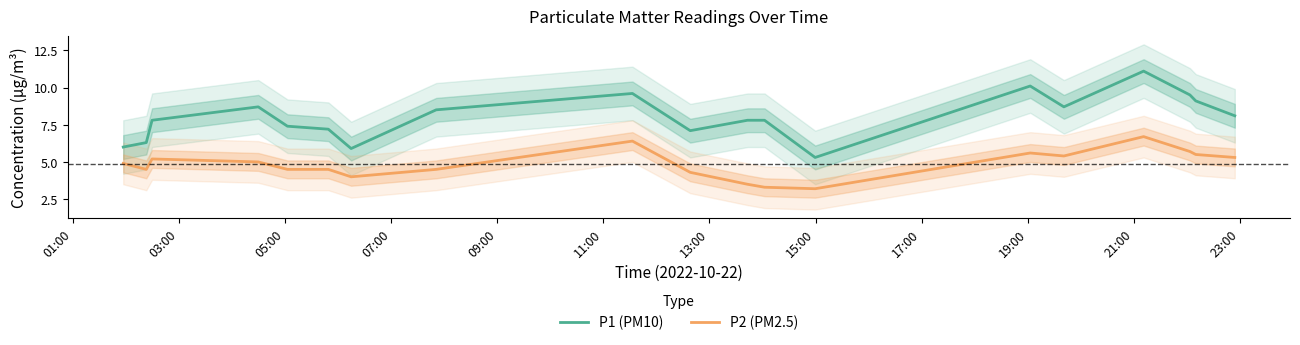

True or false: P2 (PM2.5) and P1 (PM10) intersect in this chart.

False